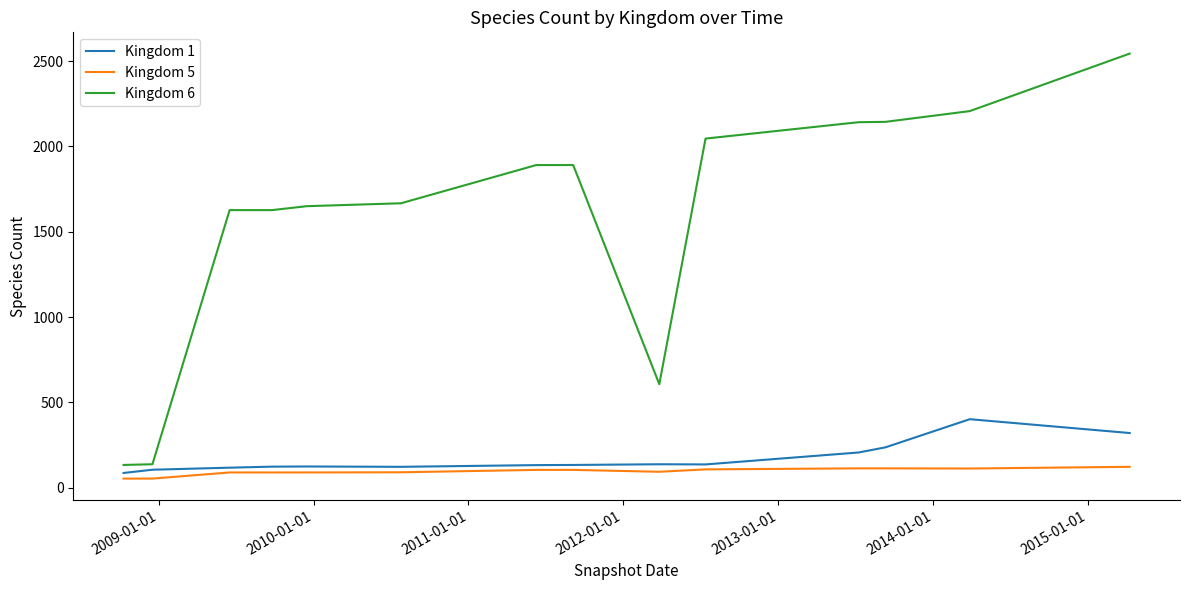

List the series in order of their peak value, lowest first.

Kingdom 5, Kingdom 1, Kingdom 6